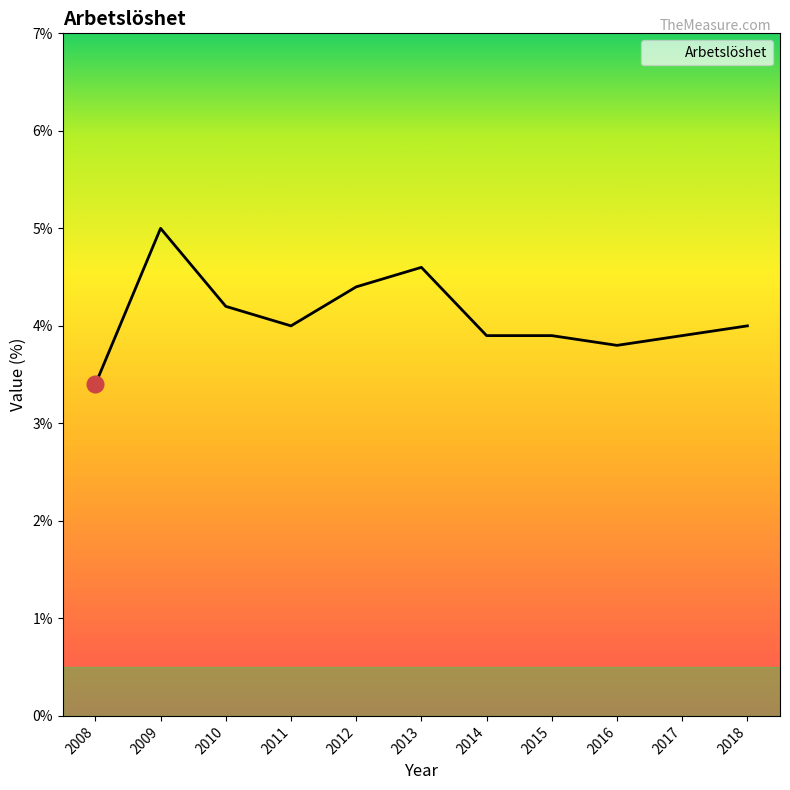

What value does the data have at 2011?

4.0